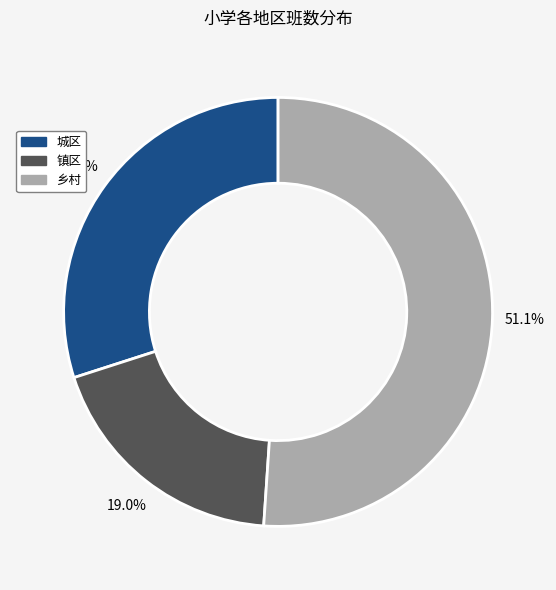

What is the total percentage of 城区 and 乡村?

81.0%